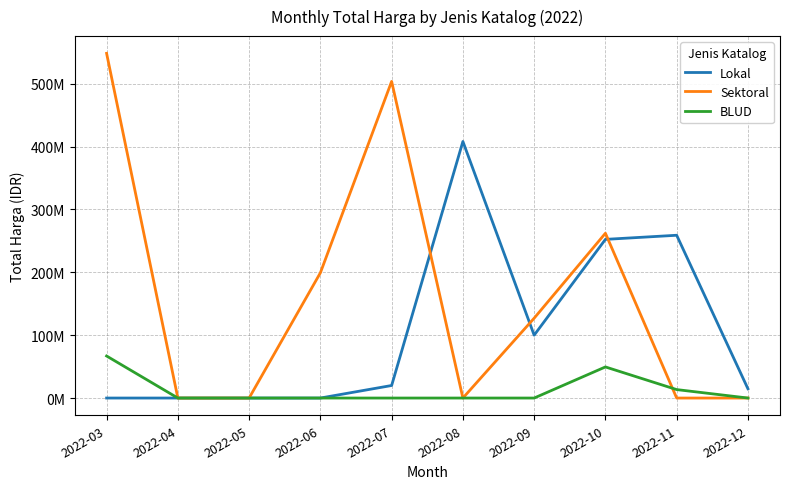

Does the chart have visible grid lines?

Yes